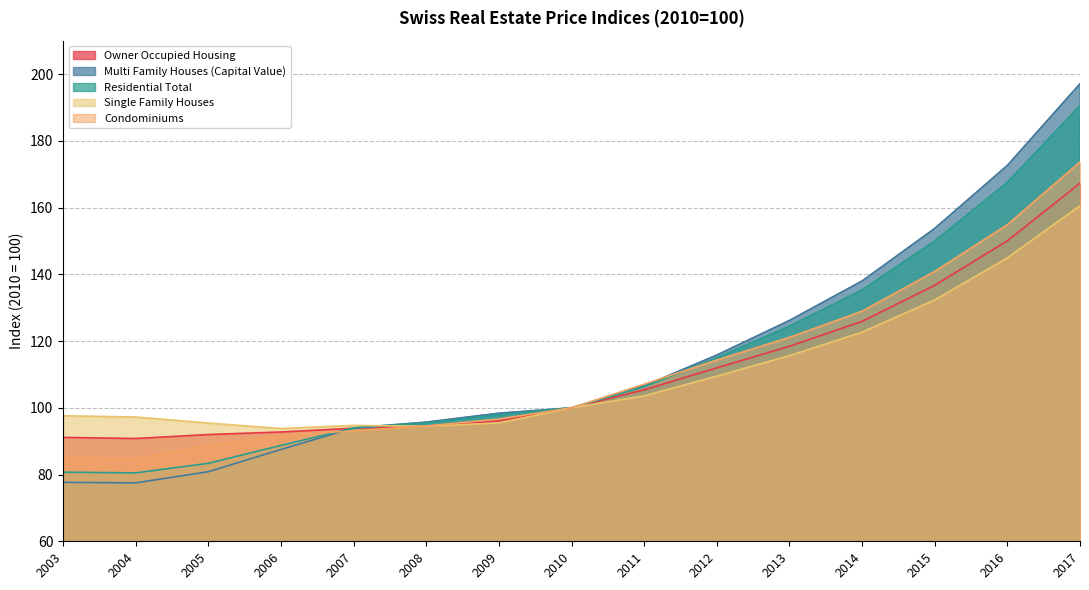

Which category has the lowest value in the Single Family Houses series?

2006